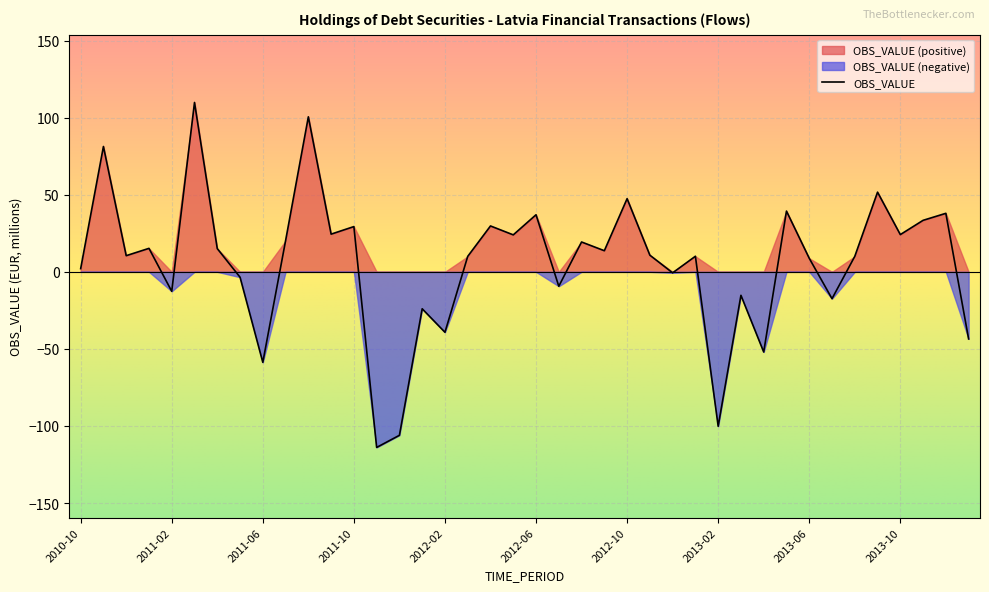

Which category has the lowest value across all series?

2011-11